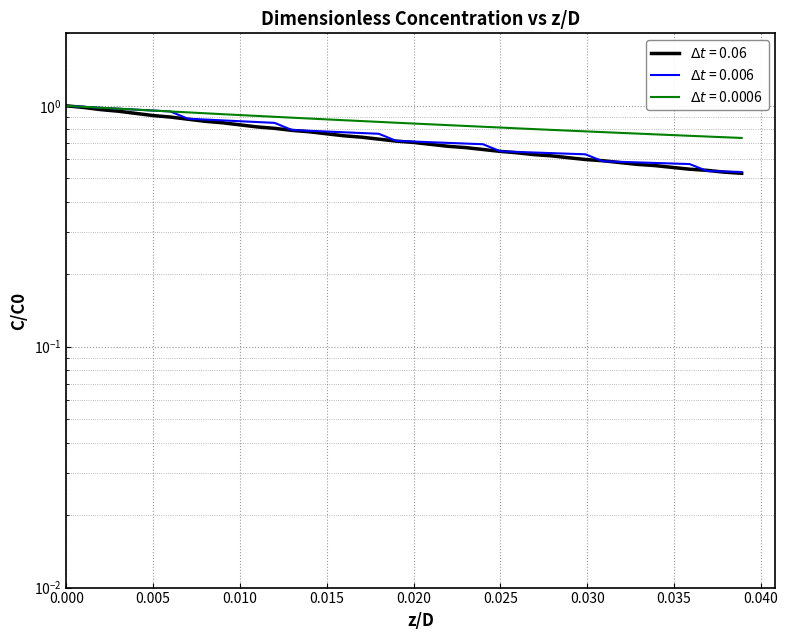

Which series has the widest spread of values?

0.06